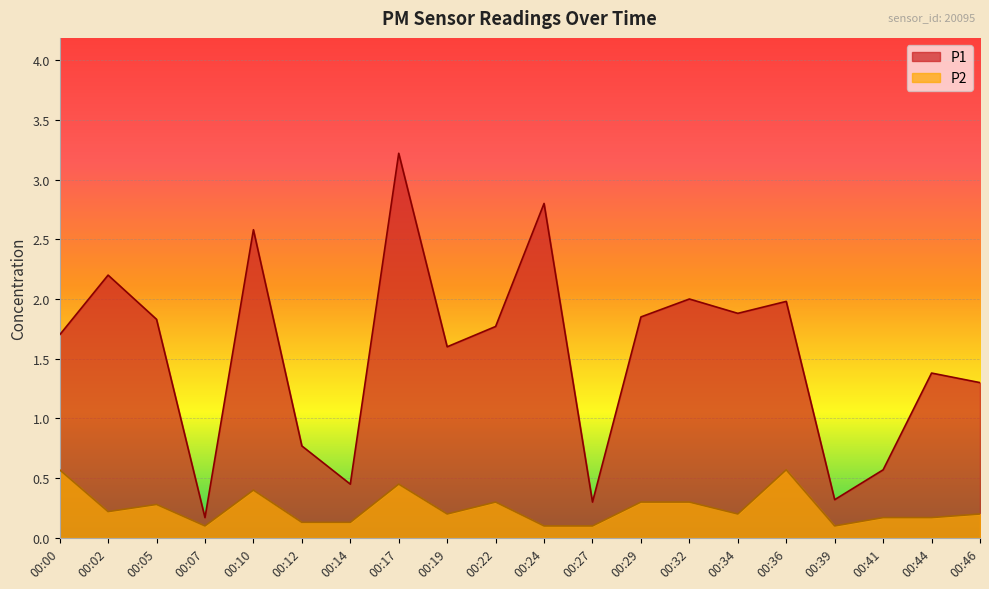

Reading left to right, extract all data points from this chart.

P1: 00:00=1.7	00:02=2.2	00:05=1.8	00:07=0.2	00:10=2.6	00:12=0.8	00:14=0.5	00:17=3.2	00:19=1.6	00:22=1.8	00:24=2.8	00:27=0.3	00:29=1.9	00:32=2.0	00:34=1.9	00:36=2.0	00:39=0.3	00:41=0.6	00:44=1.4	00:46=1.3
P2: 00:00=0.6	00:02=0.2	00:05=0.3	00:07=0.1	00:10=0.4	00:12=0.1	00:14=0.1	00:17=0.5	00:19=0.2	00:22=0.3	00:24=0.1	00:27=0.1	00:29=0.3	00:32=0.3	00:34=0.2	00:36=0.6	00:39=0.1	00:41=0.2	00:44=0.2	00:46=0.2